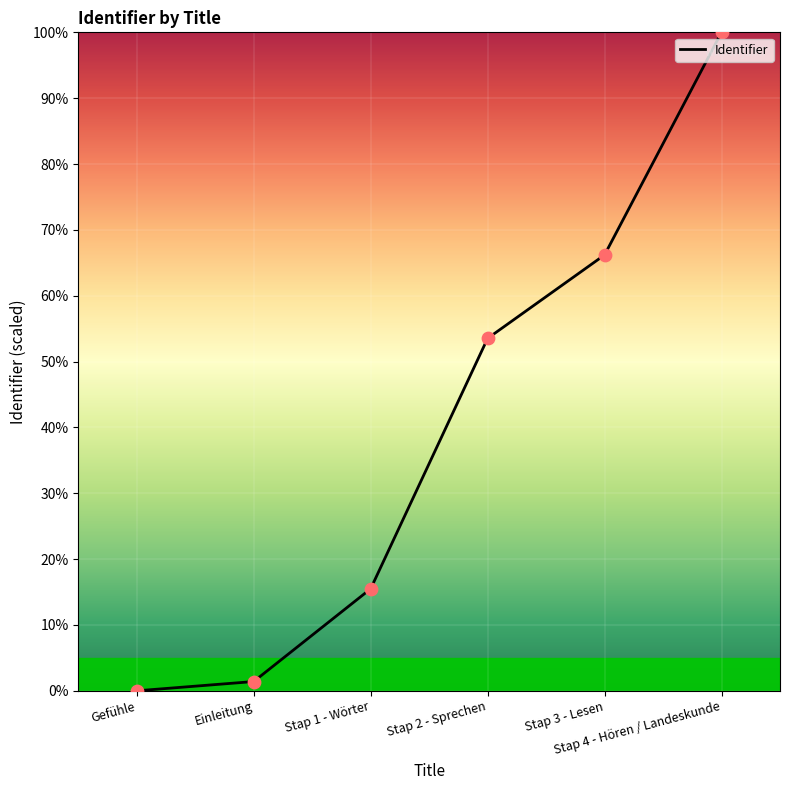

Which has a higher value, Stap 2 - Sprechen or Stap 4 - Hören / Landeskunde?

Stap 4 - Hören / Landeskunde